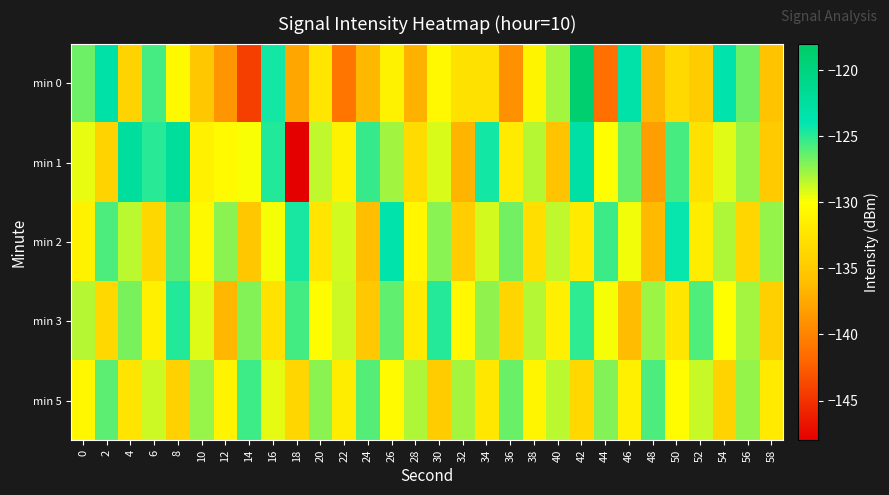

At which category is the sum across all series the highest?

42